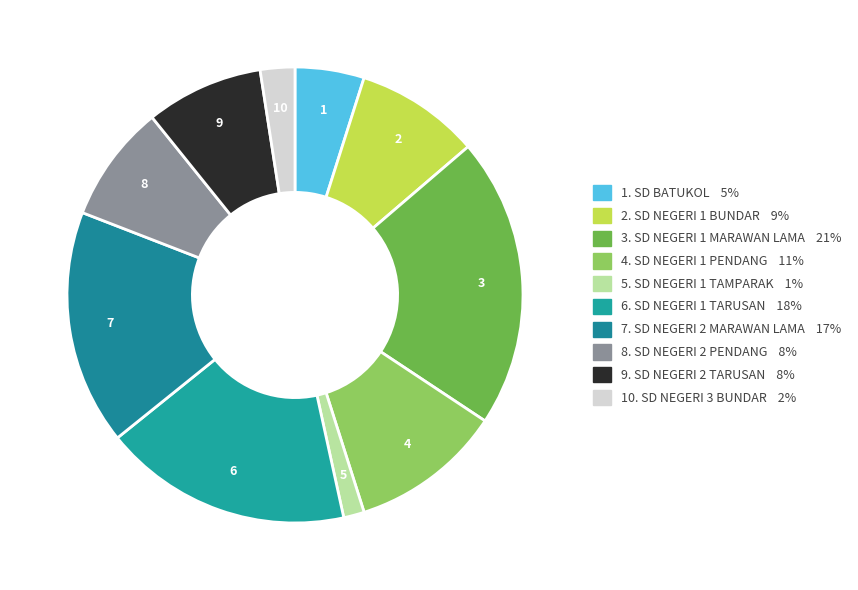

Rank the categories by value from highest to lowest.

SD NEGERI 1 MARAWAN LAMA, SD NEGERI 1 TARUSAN, SD NEGERI 2 MARAWAN LAMA, SD NEGERI 1 PENDANG, SD NEGERI 1 BUNDAR, SD NEGERI 2 PENDANG, SD NEGERI 2 TARUSAN, SD BATUKOL, SD NEGERI 3 BUNDAR, SD NEGERI 1 TAMPARAK